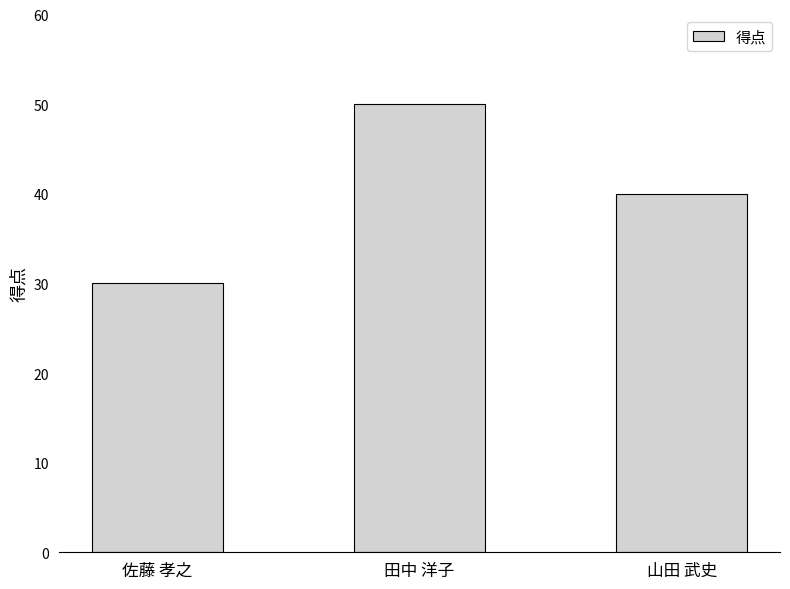

Which category has the lowest value across all series?

佐藤 孝之